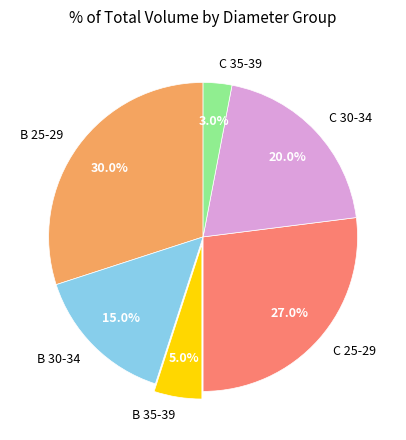

True or false: C 25-29 accounts for 40% of the total.

False